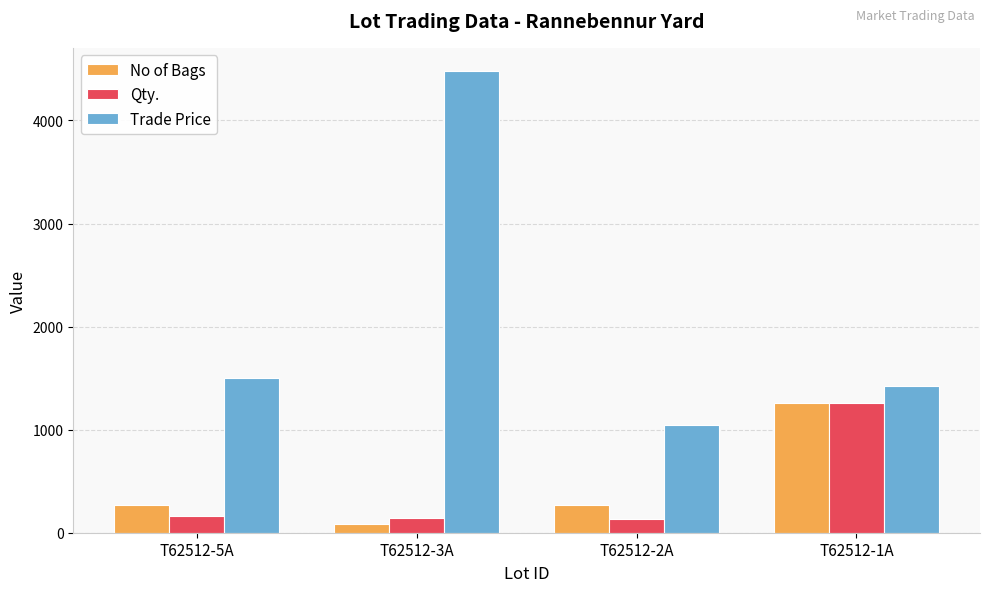

The Qty. series shows 146.6 at T62512-3A. True or false?

True